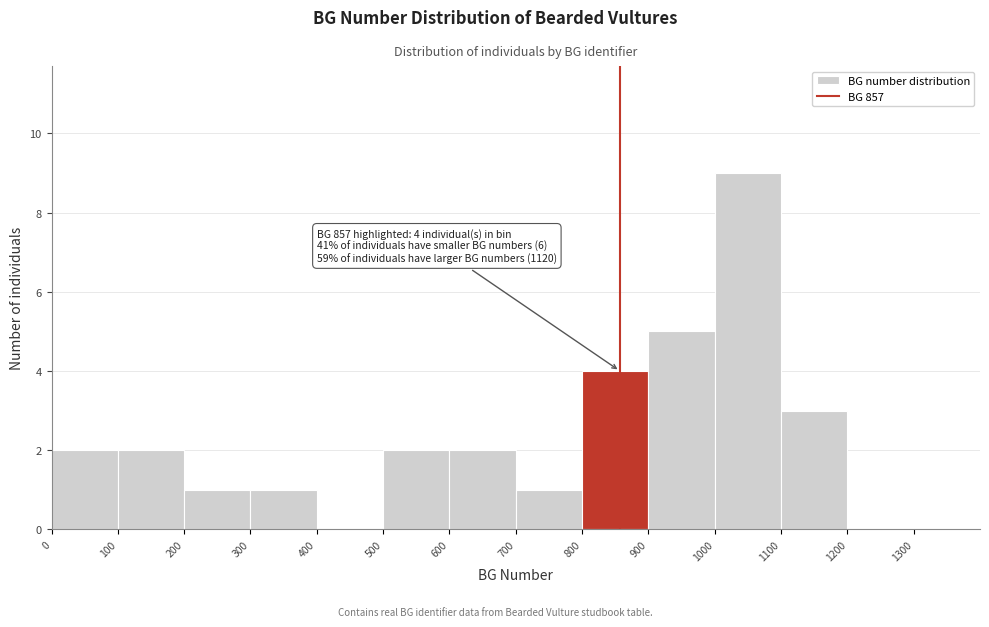

Which range on the x-axis has the tallest bar?

1000 to 1100